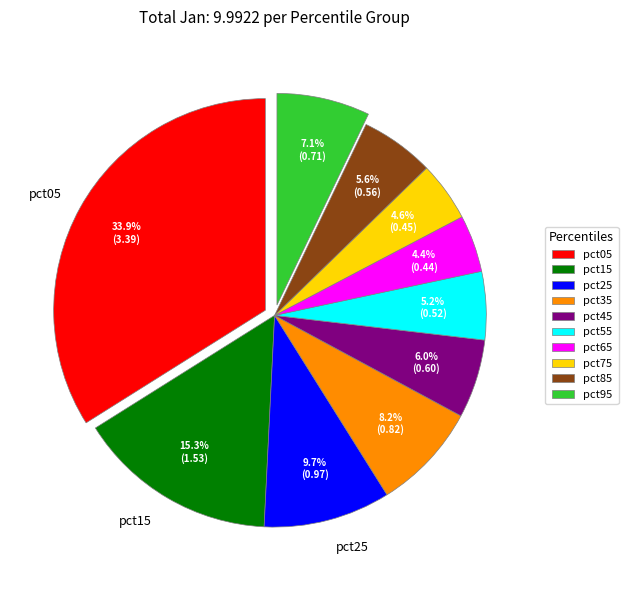

The pct55 slice represents 5% of the pie. True or false?

True